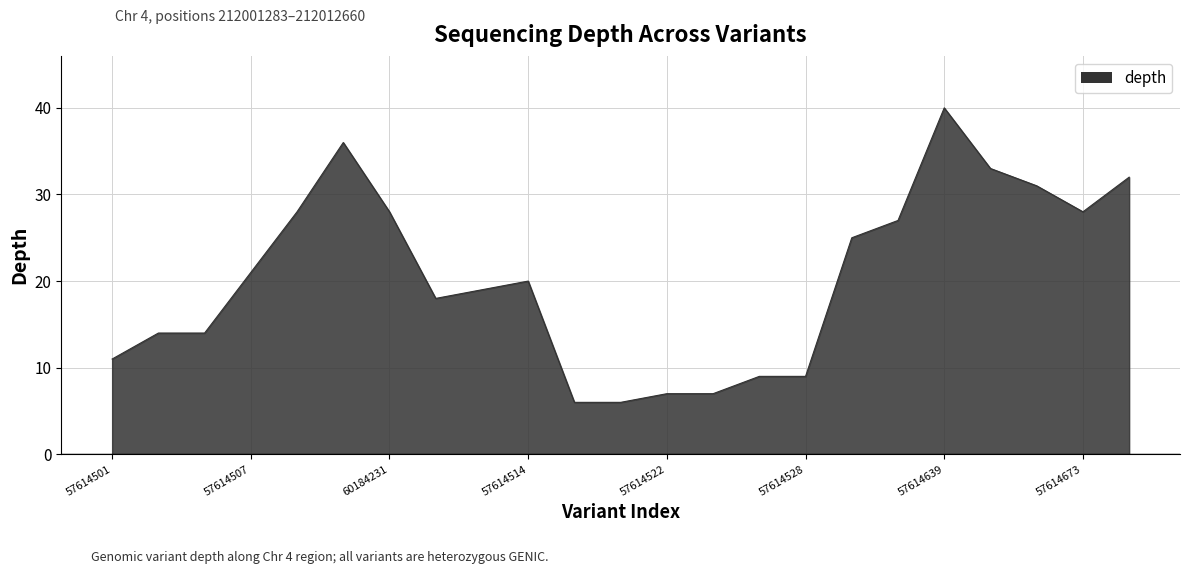

What is the smallest value displayed?

6